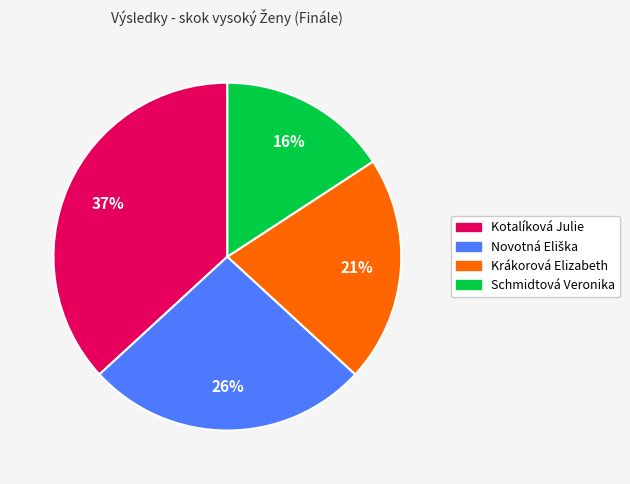

How many slices are in this pie chart?

4